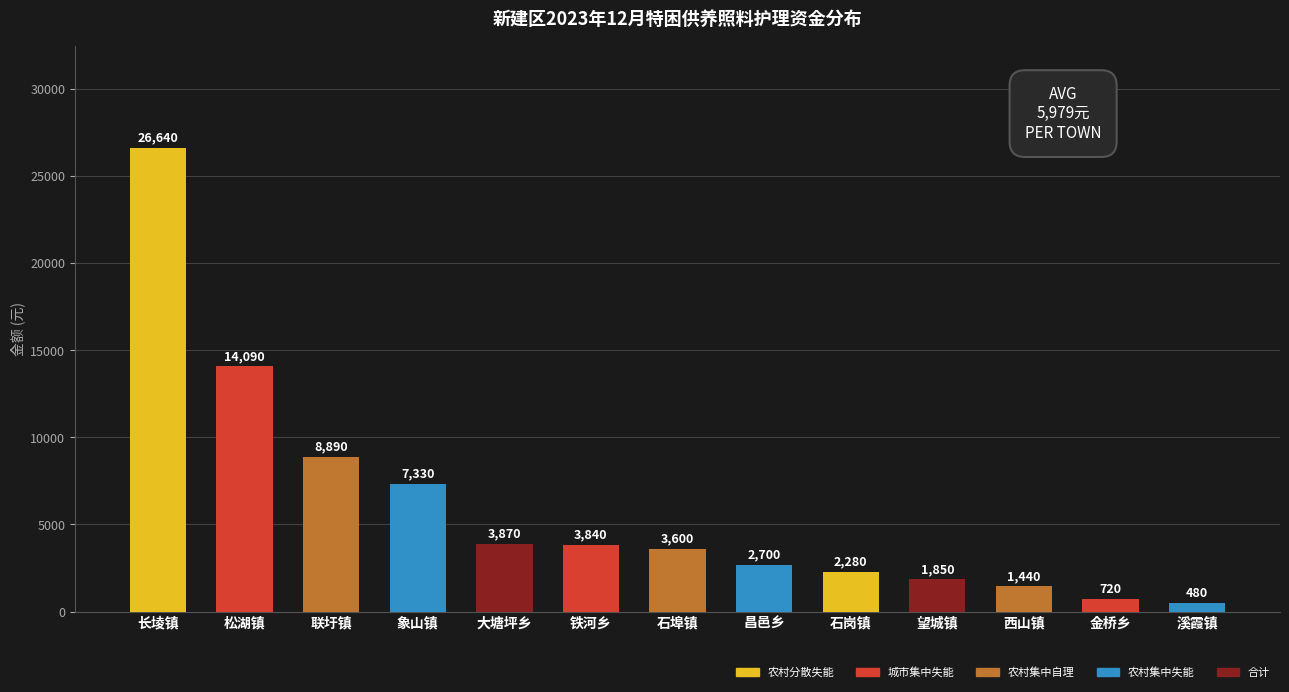

Reading left to right, extract all data points from this chart.

26640	14090	8890	7330	3870	3840	3600	2700	2280	1850	1440	720	480